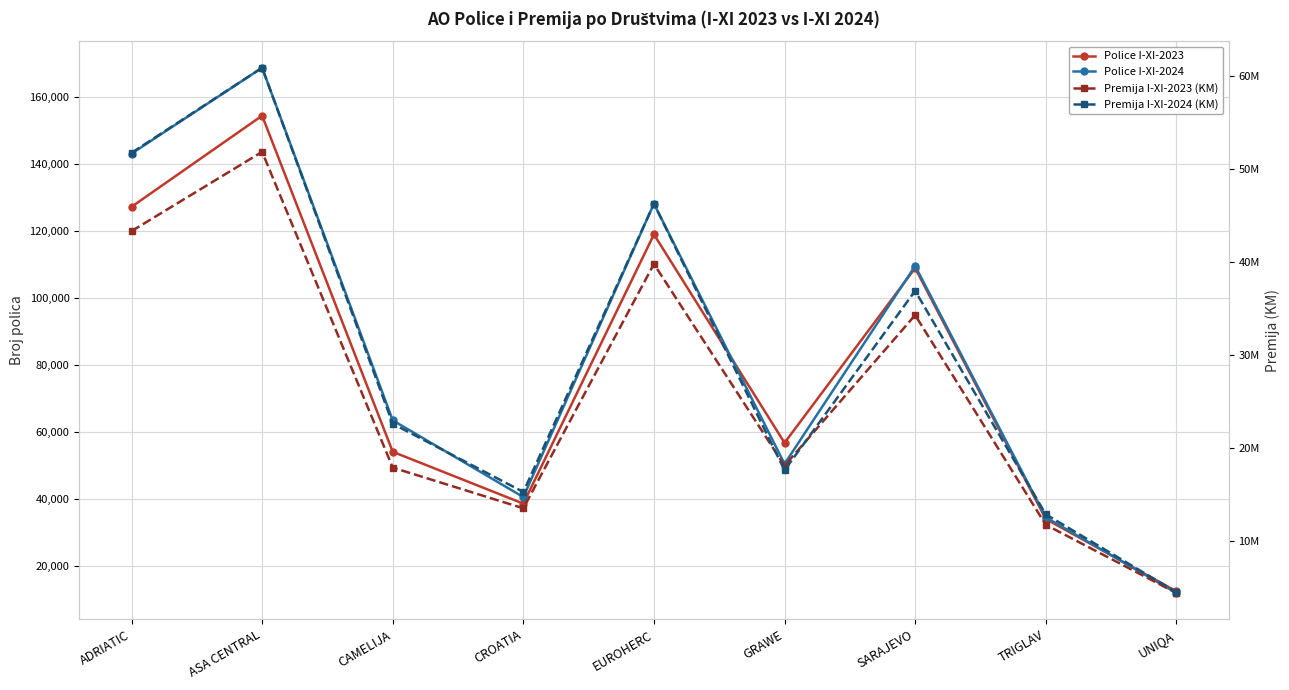

How many times do Premija I-XI-2024 (KM) and Premija I-XI-2023 (KM) cross each other?

2